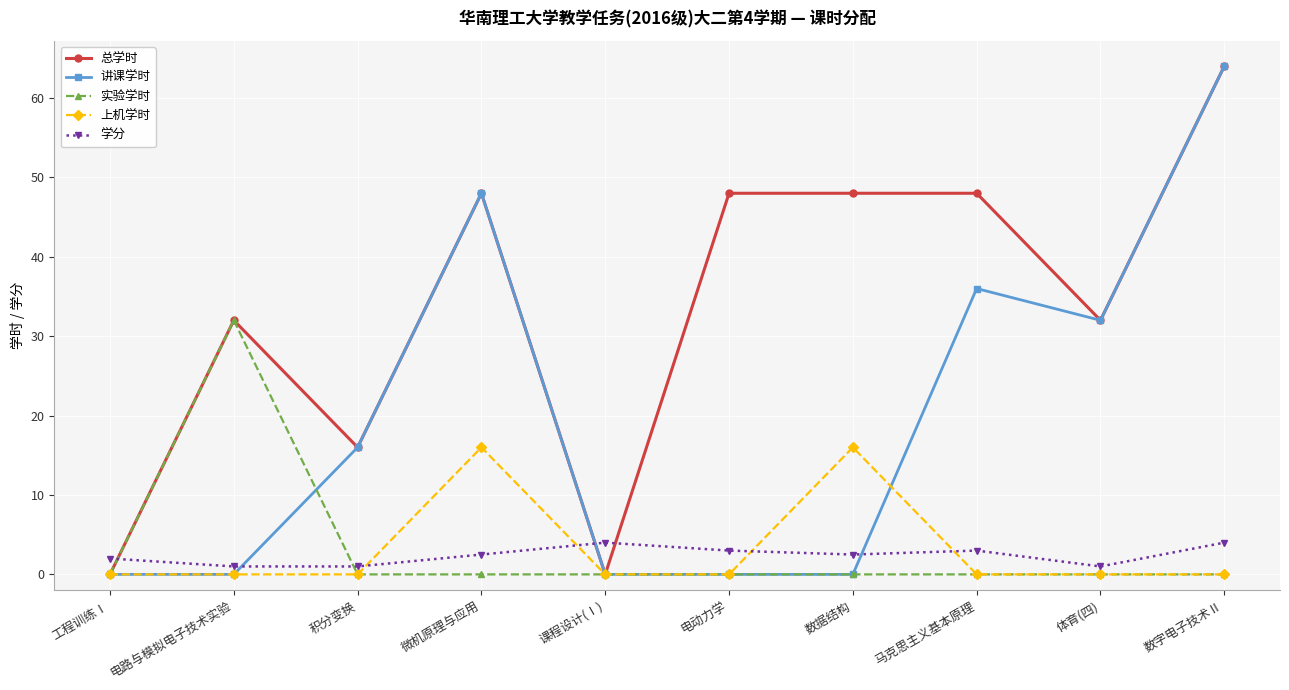

Reading left to right, extract all data points from this chart.

总学时: 工程训练Ⅰ=0.0	电路与模拟电子技术实验=32.0	积分变换=16.0	微机原理与应用=48.0	课程设计(Ⅰ)=0.0	电动力学=48.0	数据结构=48.0	马克思主义基本原理=48.0	体育(四)=32.0	数字电子技术Ⅱ=64.0
讲课学时: 工程训练Ⅰ=0.0	电路与模拟电子技术实验=0.0	积分变换=16.0	微机原理与应用=48.0	课程设计(Ⅰ)=0.0	电动力学=0.0	数据结构=0.0	马克思主义基本原理=36.0	体育(四)=32.0	数字电子技术Ⅱ=64.0
实验学时: 工程训练Ⅰ=0.0	电路与模拟电子技术实验=32.0	积分变换=0.0	微机原理与应用=0.0	课程设计(Ⅰ)=0.0	电动力学=0.0	数据结构=0.0	马克思主义基本原理=0.0	体育(四)=0.0	数字电子技术Ⅱ=0.0
上机学时: 工程训练Ⅰ=0.0	电路与模拟电子技术实验=0.0	积分变换=0.0	微机原理与应用=16.0	课程设计(Ⅰ)=0.0	电动力学=0.0	数据结构=16.0	马克思主义基本原理=0.0	体育(四)=0.0	数字电子技术Ⅱ=0.0
学分: 工程训练Ⅰ=2.0	电路与模拟电子技术实验=1.0	积分变换=1.0	微机原理与应用=2.5	课程设计(Ⅰ)=4.0	电动力学=3.0	数据结构=2.5	马克思主义基本原理=3.0	体育(四)=1.0	数字电子技术Ⅱ=4.0